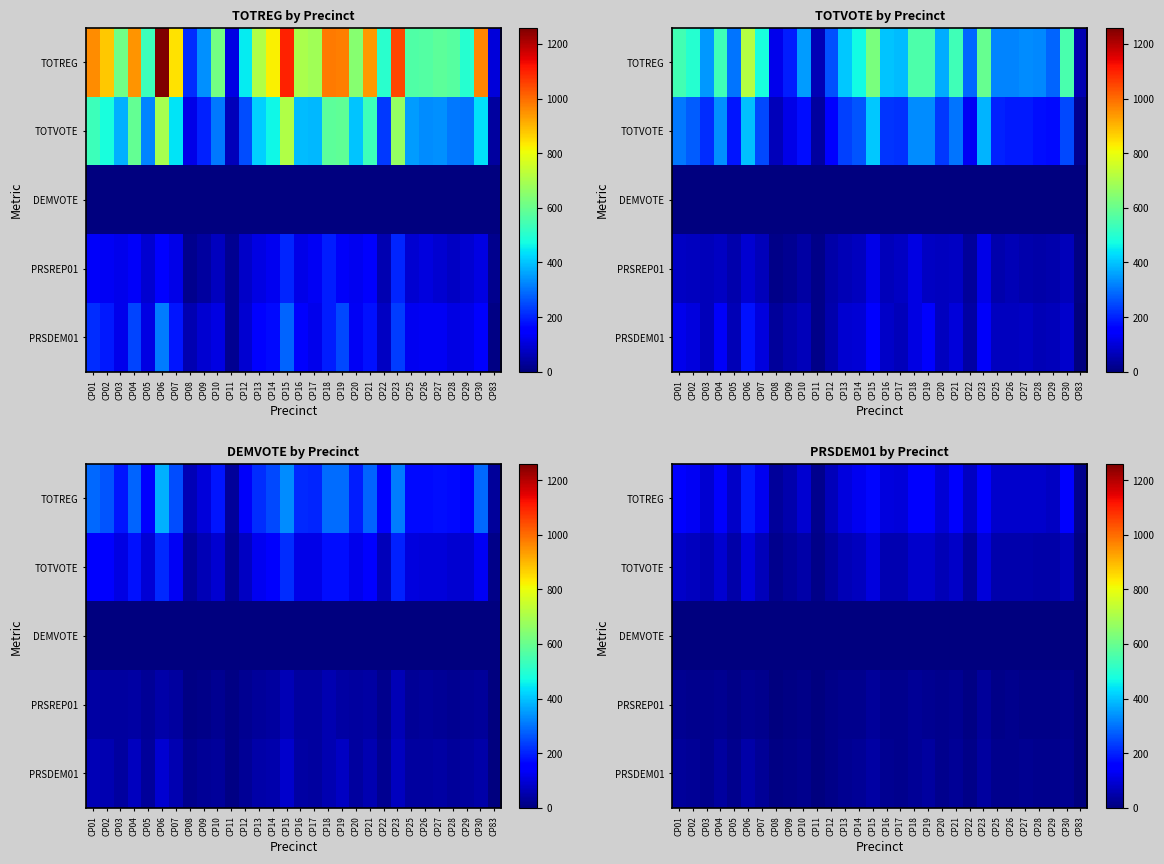

Which series has the widest spread of values?

TOTREG